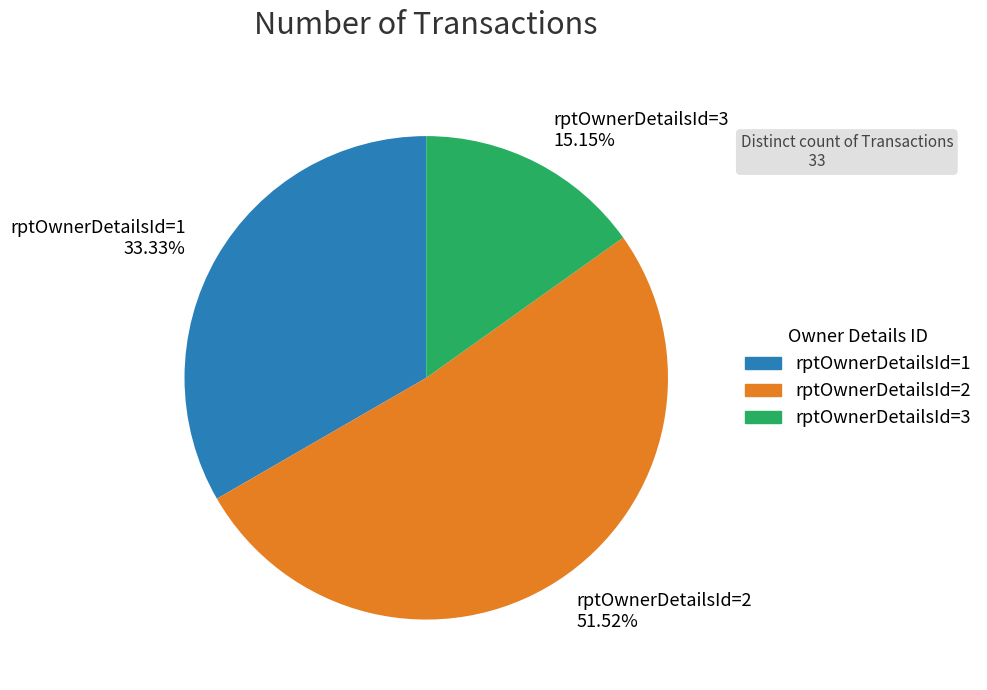

Which slice is the smallest?

rptOwnerDetailsId=3